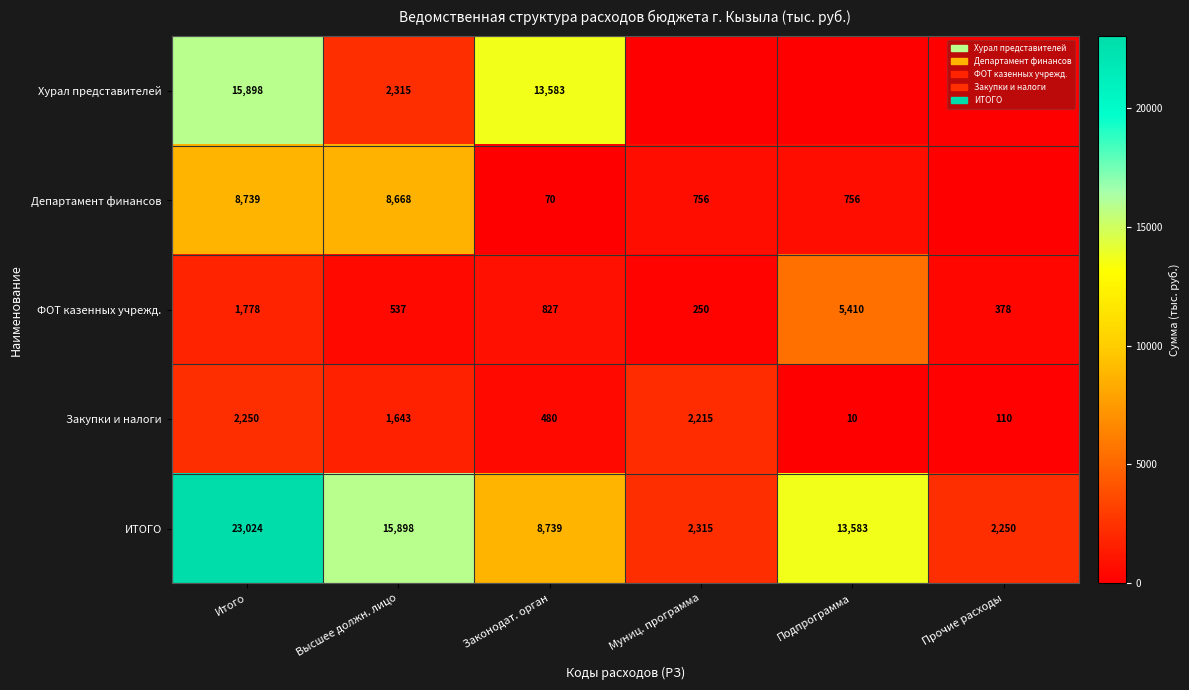

What value does the ФОТ казенных учрежд. series have at Подпрограмма, to the nearest 50?

5400